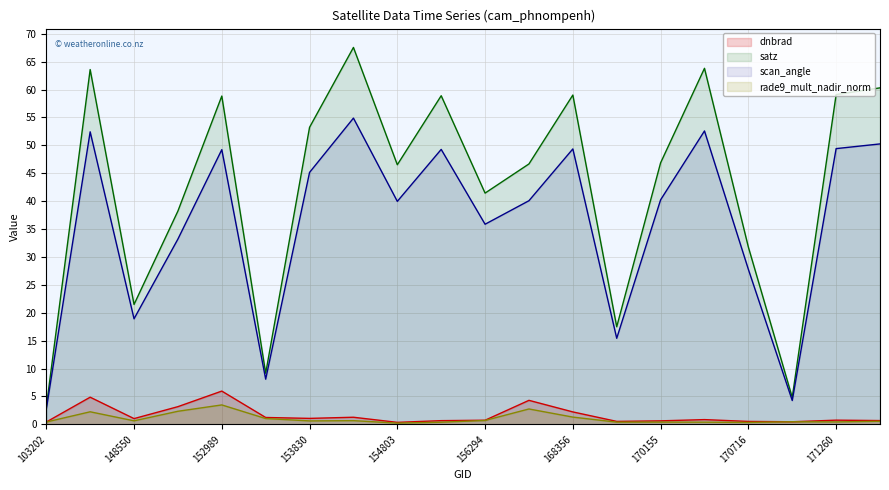

At how many categories does at least one series exceed 42?

12